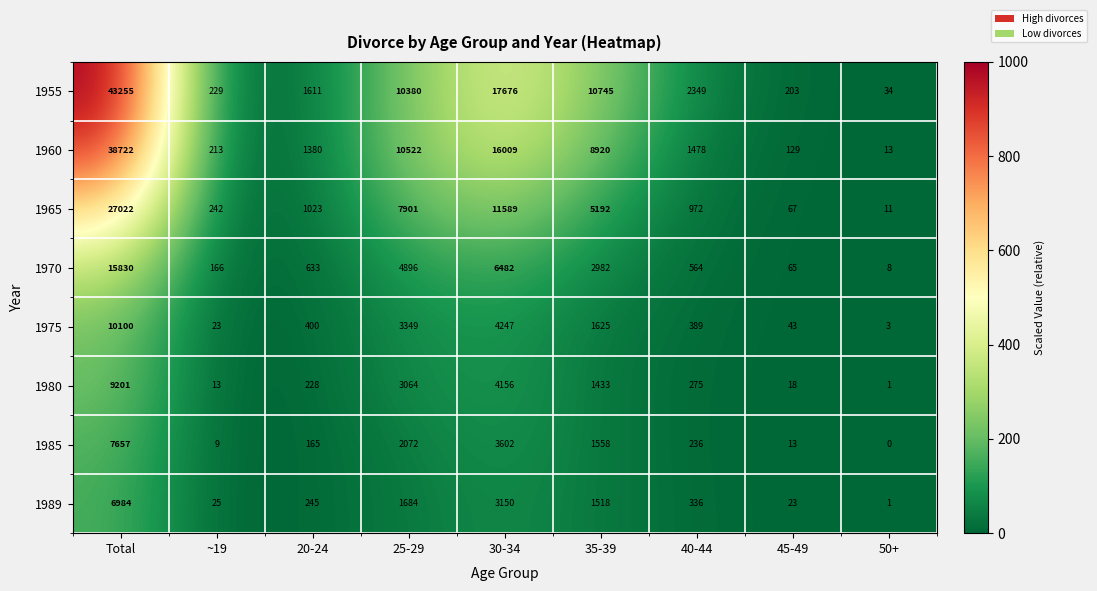

How many categories are shown in the chart?

9